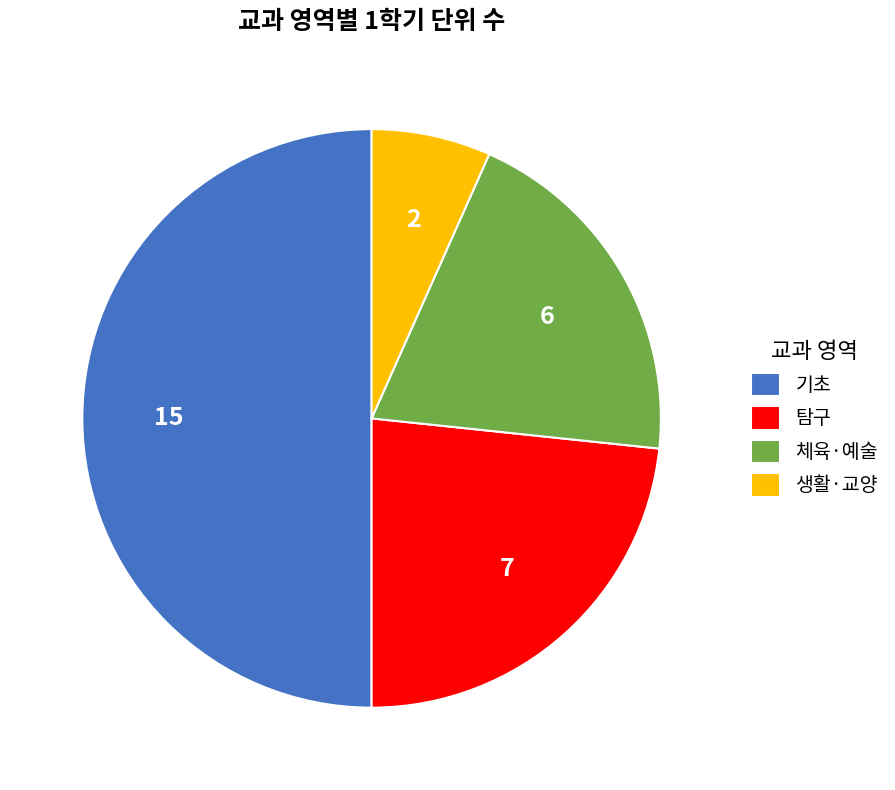

True or false: 기초 accounts for 36% of the total.

False